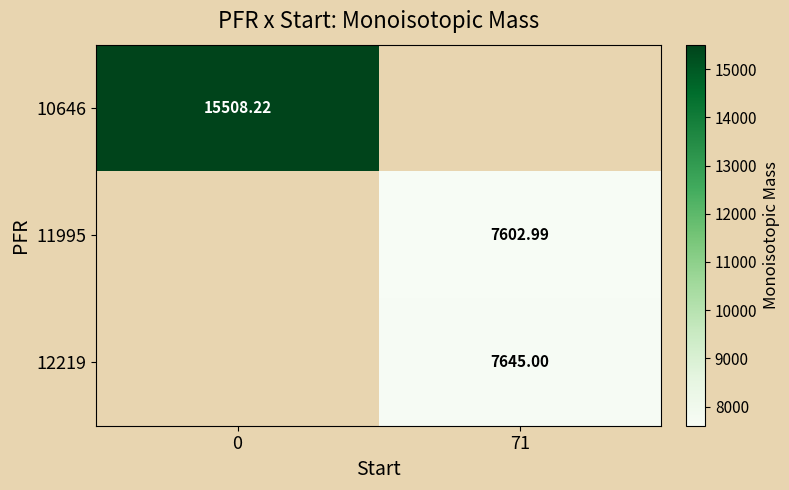

At which category does the chart reach its minimum across all series?

71